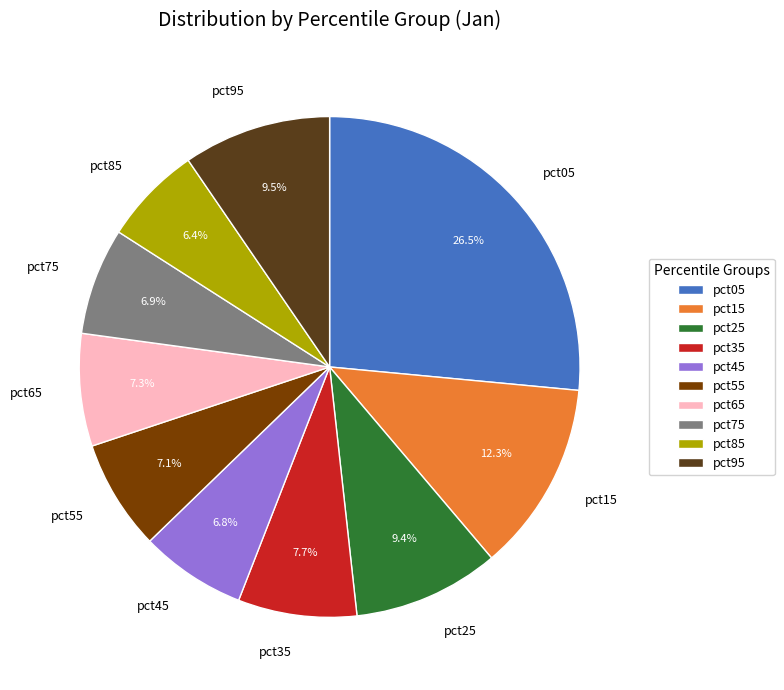

Does pct85 represent more than half of the total?

No